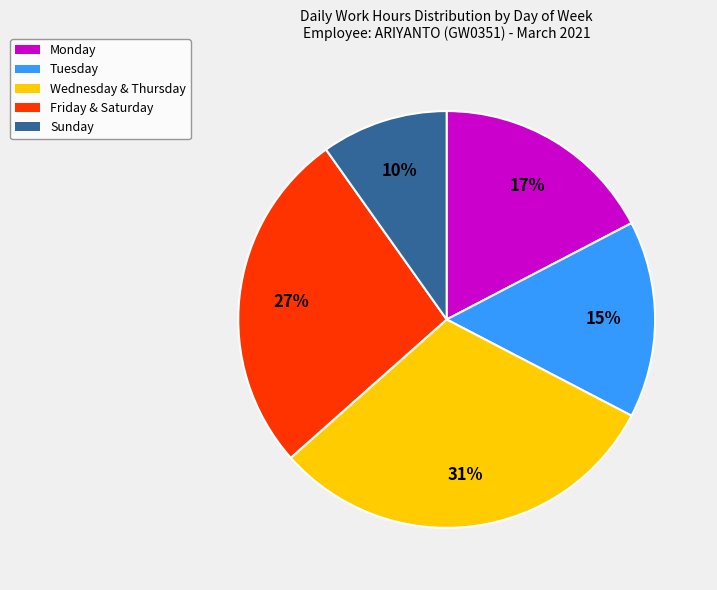

Is there any slice that represents more than half of the pie?

No